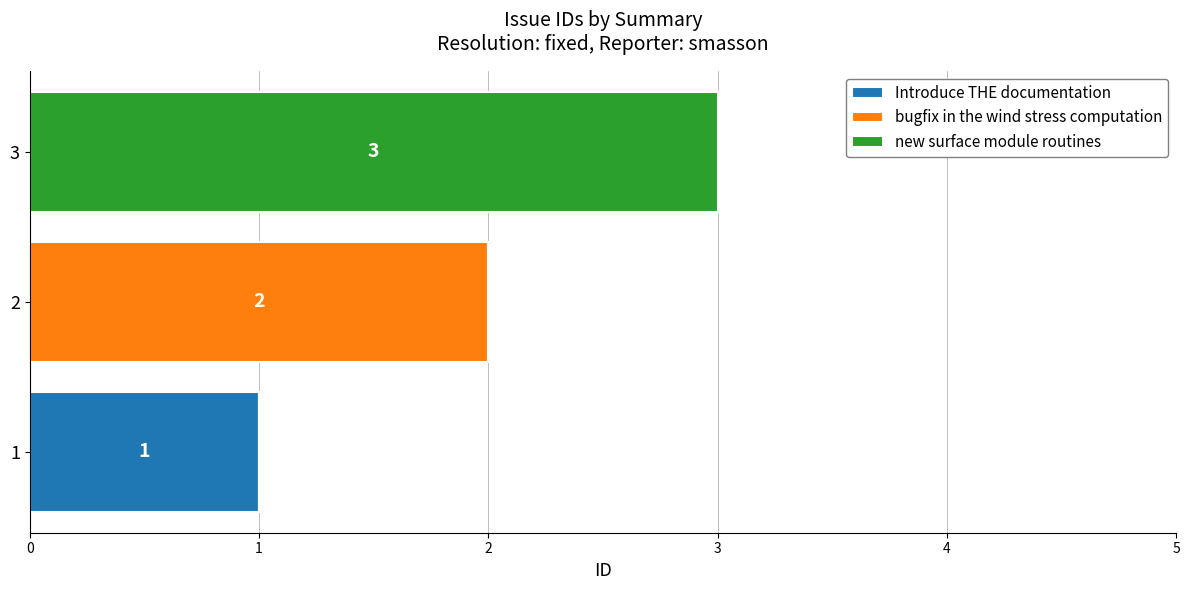

True or false: Introduce THE documentation has a value of 0 at 2.

True